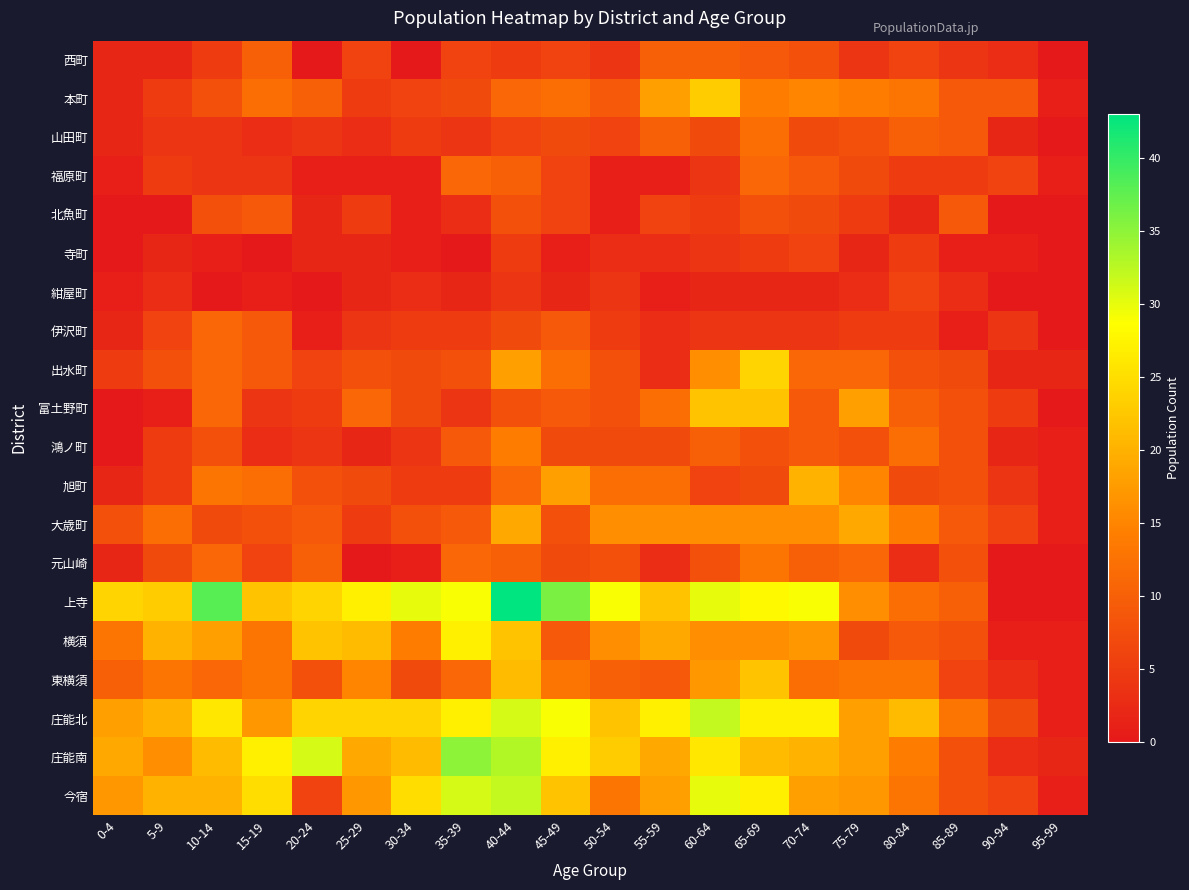

Which category has the highest value across all series?

40-44